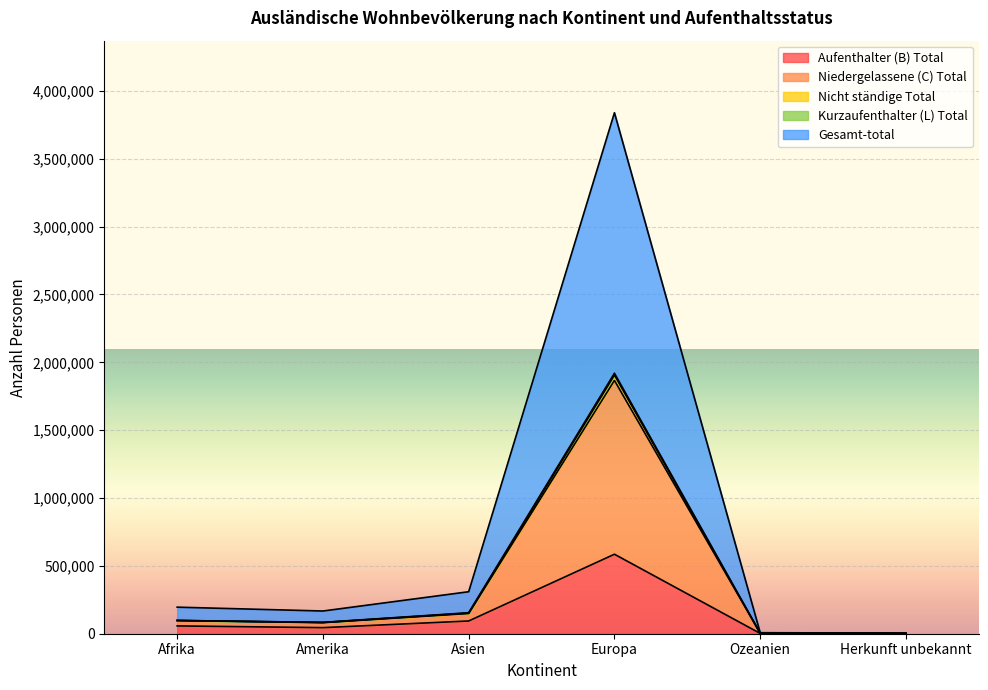

At which label does Aufenthalter (B) Total reach its peak?

Europa